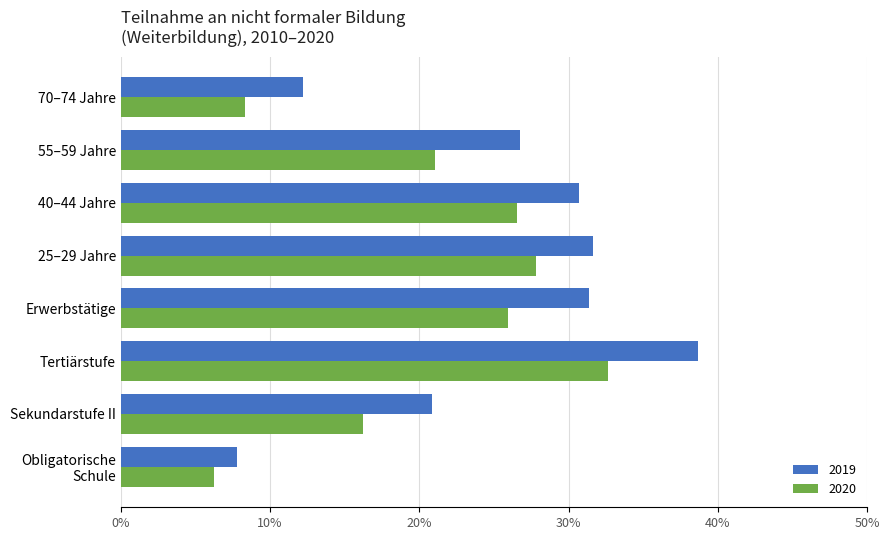

Rank the series by their average value, from lowest to highest.

2020, 2019